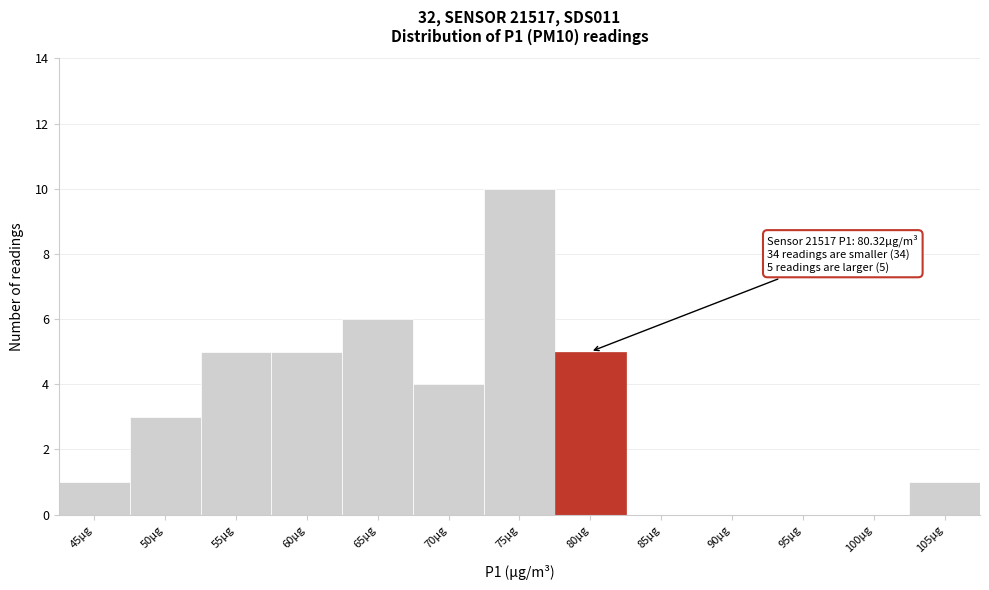

Reading left to right, extract all data points from this chart.

45µg=1	50µg=3	55µg=5	60µg=5	65µg=6	70µg=4	75µg=10	80µg=5	85µg=0	90µg=0	95µg=0	100µg=0	105µg=1